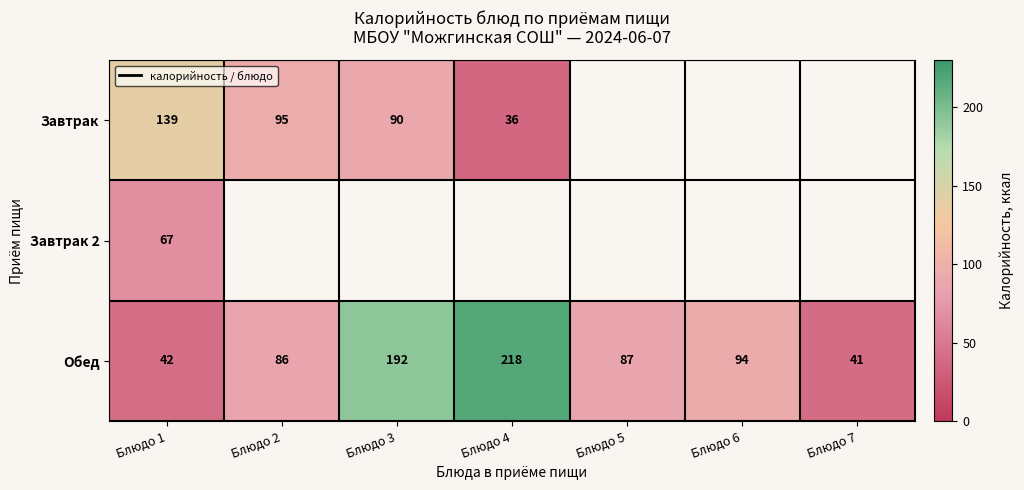

What is the difference between the highest and lowest values at Блюдо 1?

97